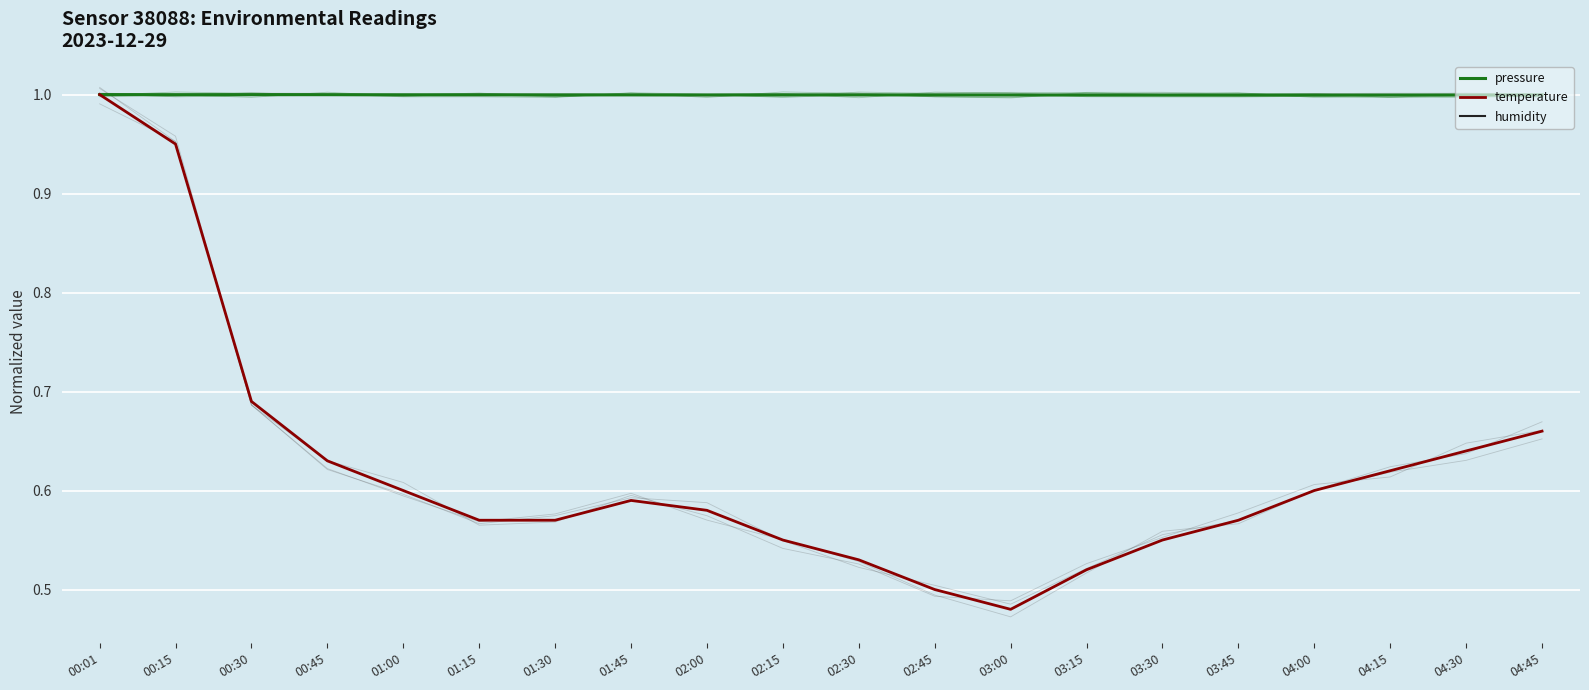

At which category does the chart reach its peak across all series?

00:01